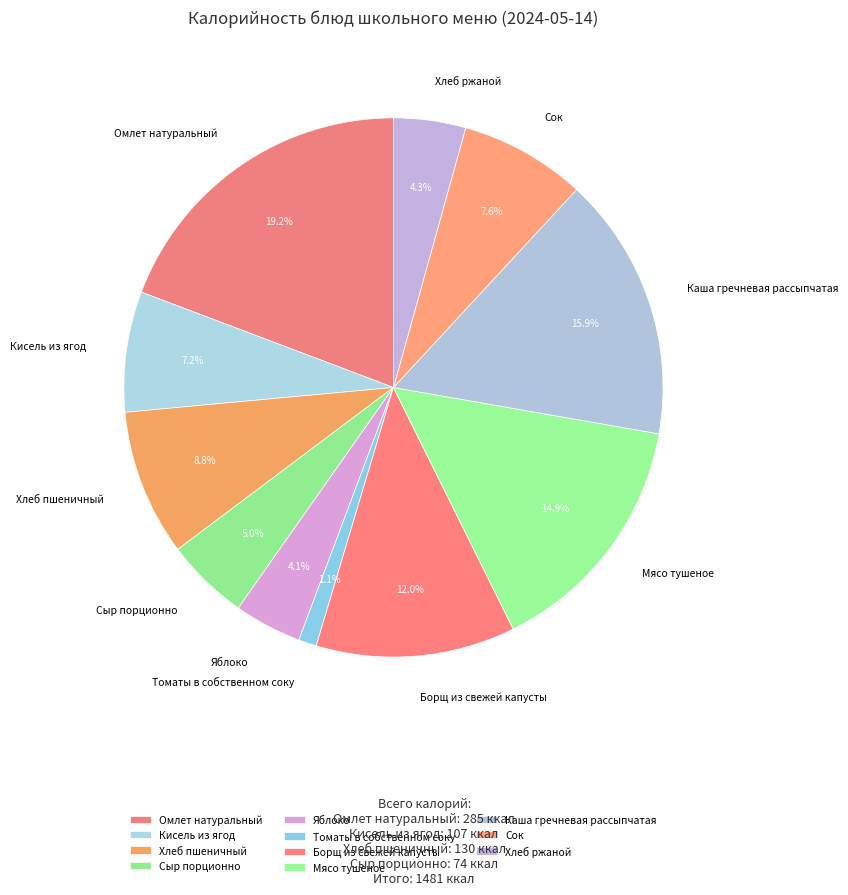

True or false: Каша гречневая рассыпчатая accounts for 16% of the total.

True